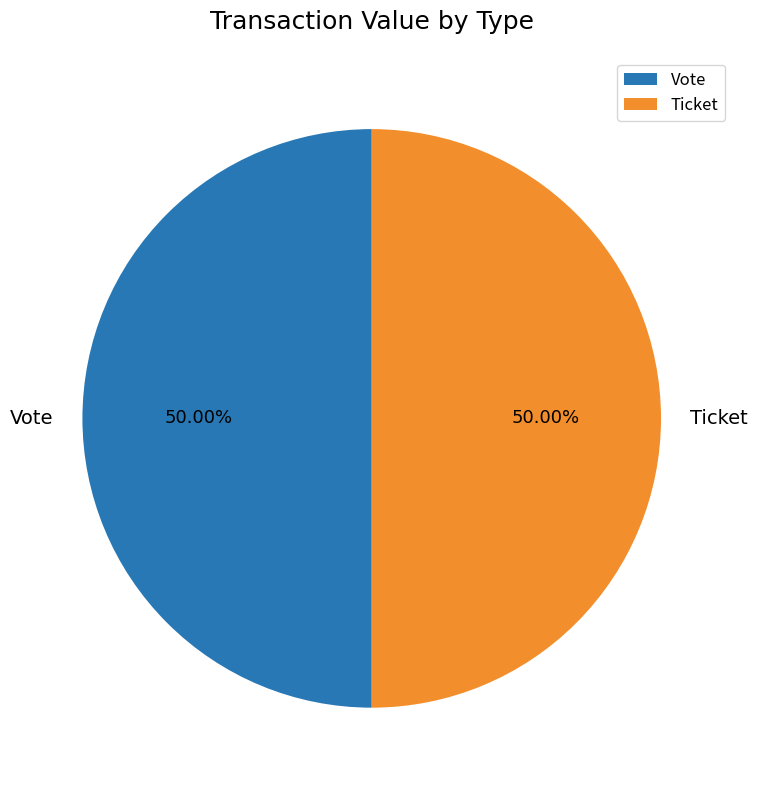

What is the ratio of the value at Ticket to the value at Vote?

1.0